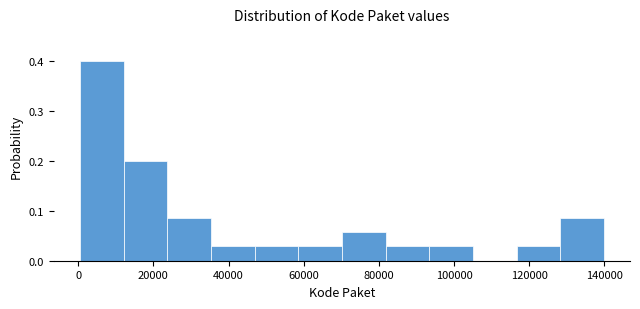

How tall is the bar that spans 116000 to 128000 on the x-axis? Neither the bar edges nor the heights are printed on the chart, so give them approximately, as read against the axes.

0.03